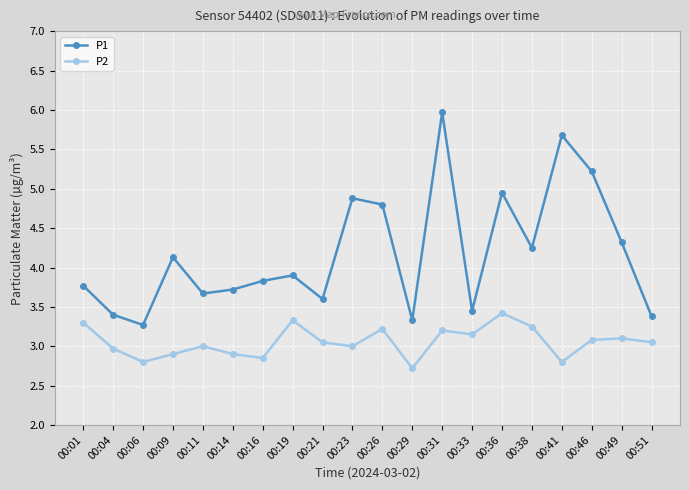

How many data points does each series have?

20